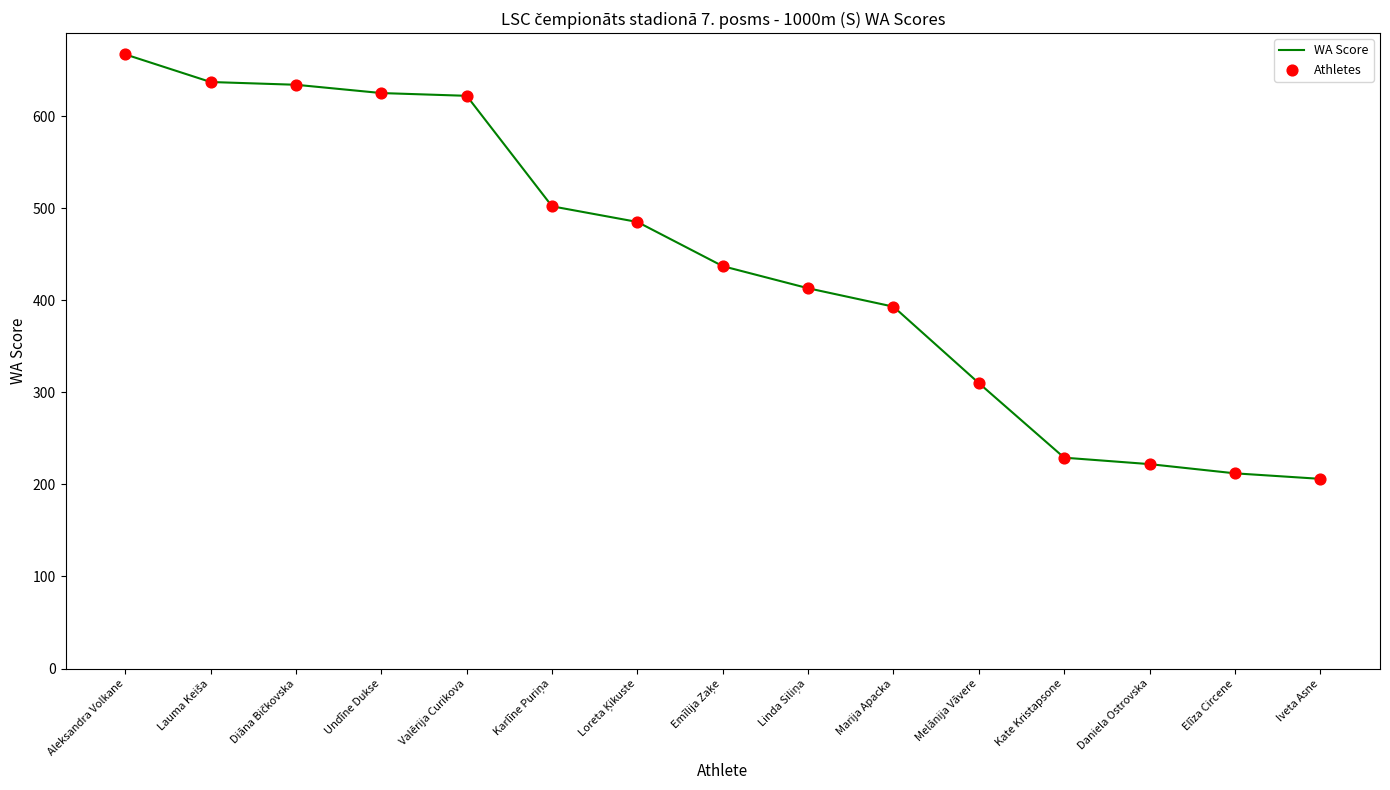

Which category has the highest value across all series?

Aleksandra Volkane